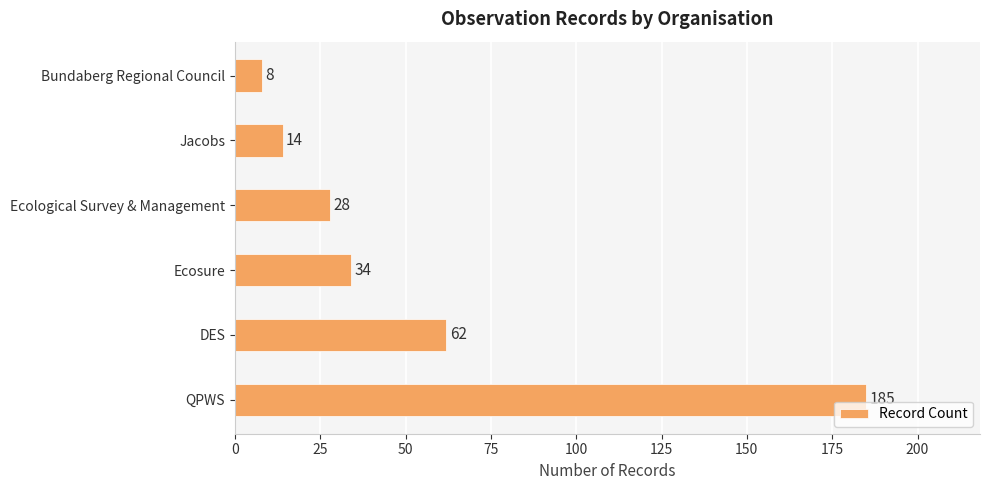

Rank the categories by value from highest to lowest.

QPWS, DES, Ecosure, Ecological Survey & Management, Jacobs, Bundaberg Regional Council